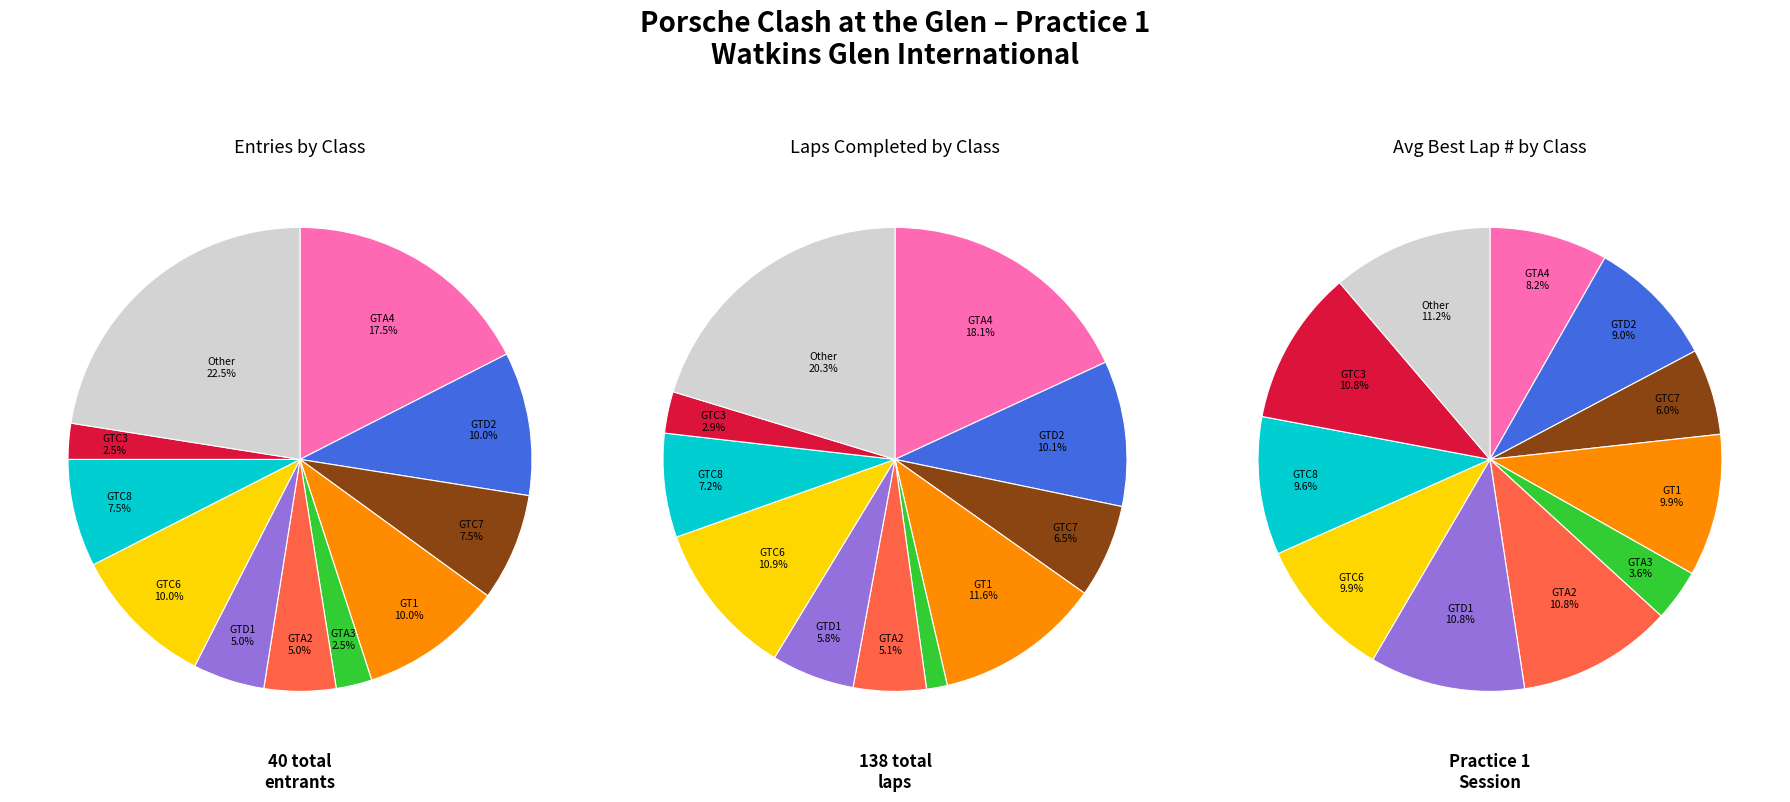

True or false: GTA4 (JIMMY LLIBRE) accounts for 22% of the total.

False